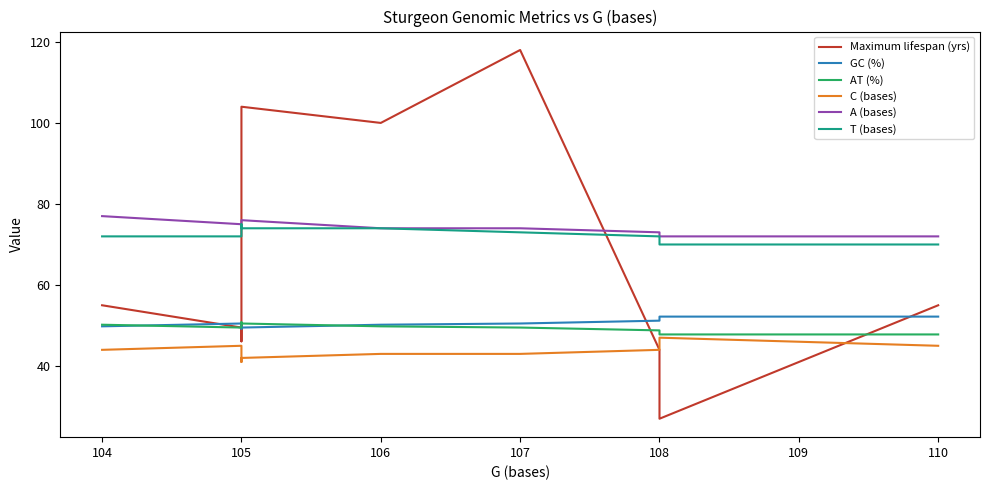

What is the average value of the A (bases) series?

74.5